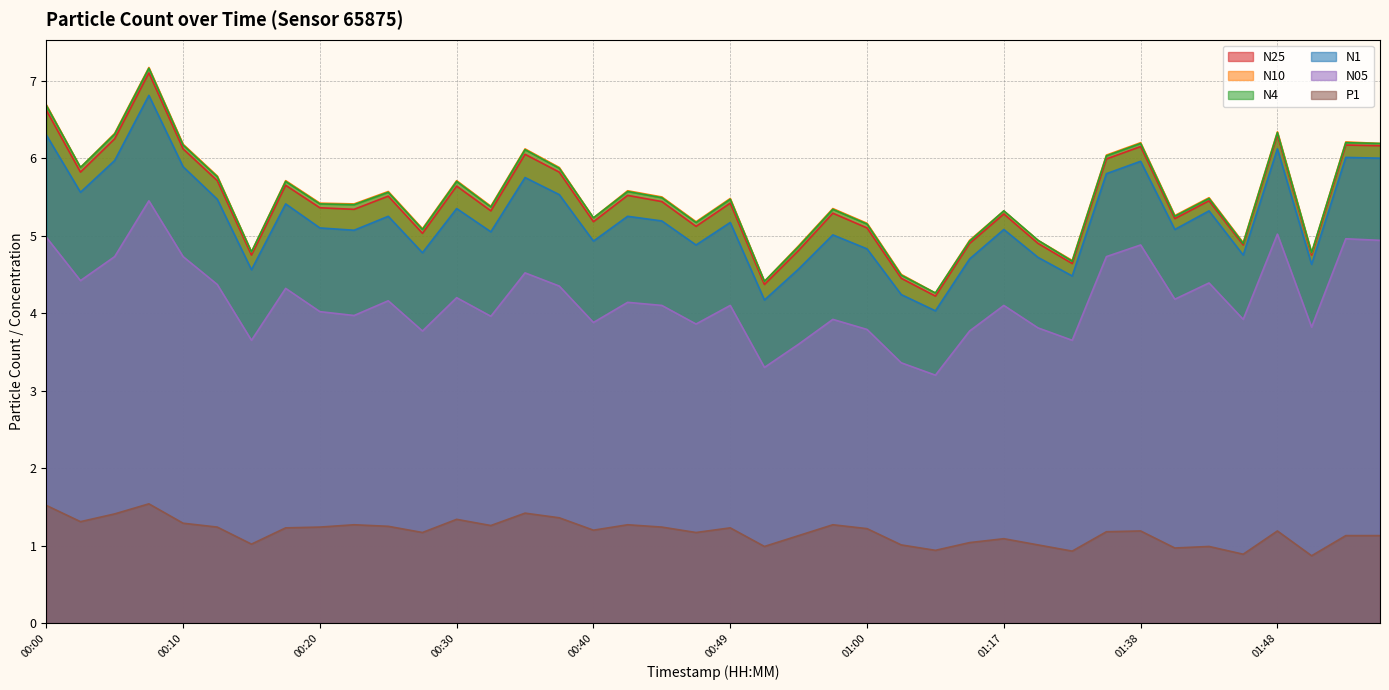

At how many categories does at least one series exceed 1?

40